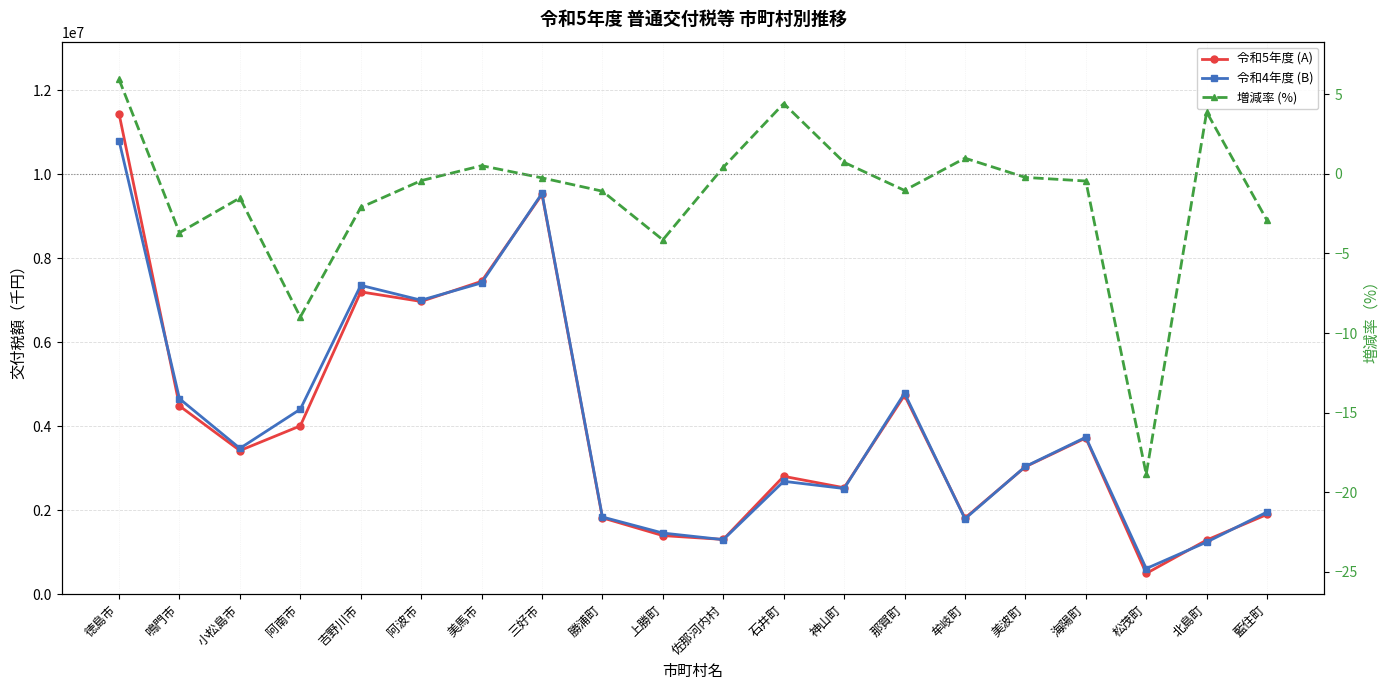

What is the value of the 令和4年度 (B) point at the 17th from the left?

3737798.0